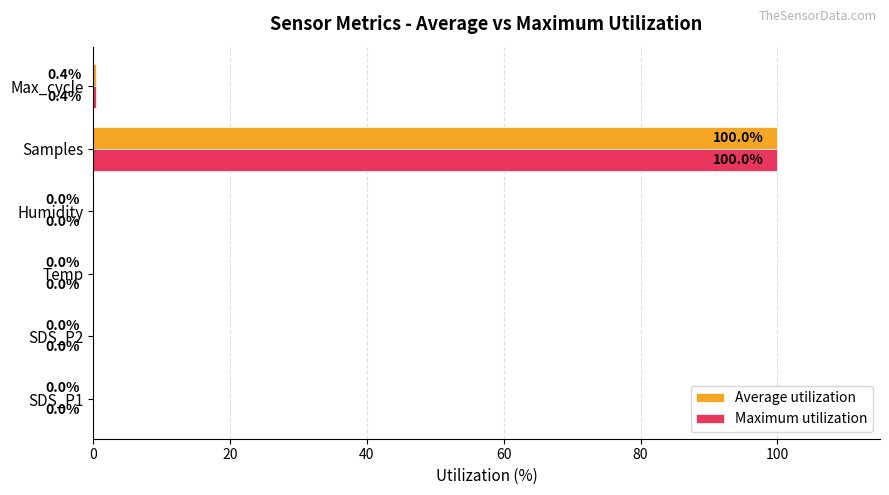

What is the sum of all Average utilization values?

100.4